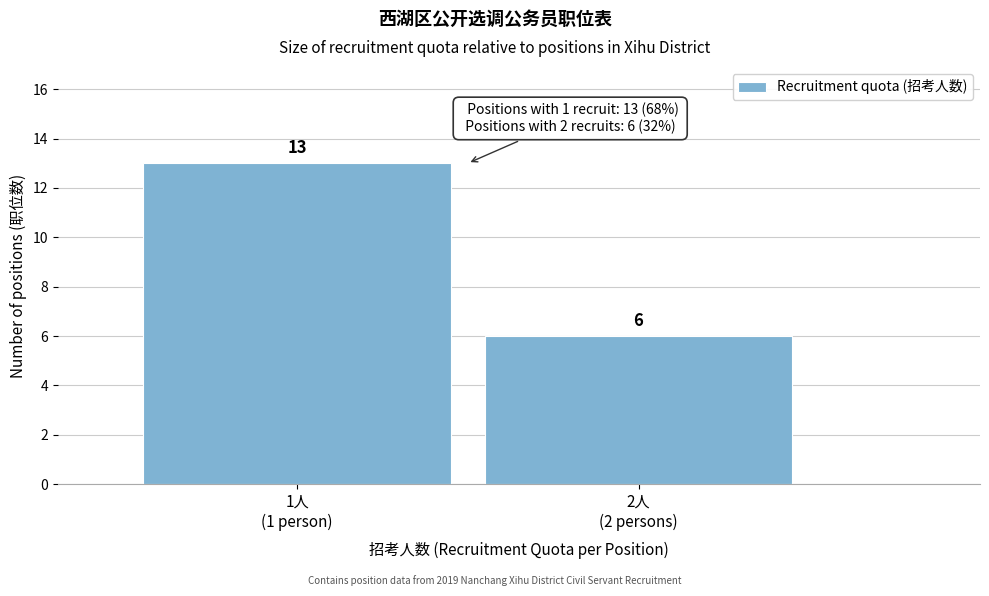

Reading left to right, list all the values displayed in this chart.

13	6